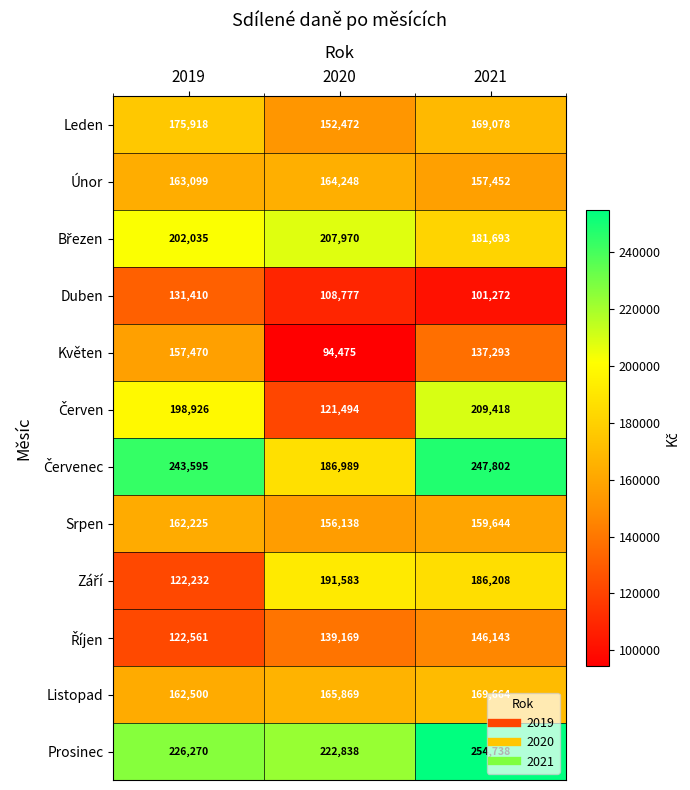

List the labels in order of Srpen value, smallest first.

2020, 2021, 2019